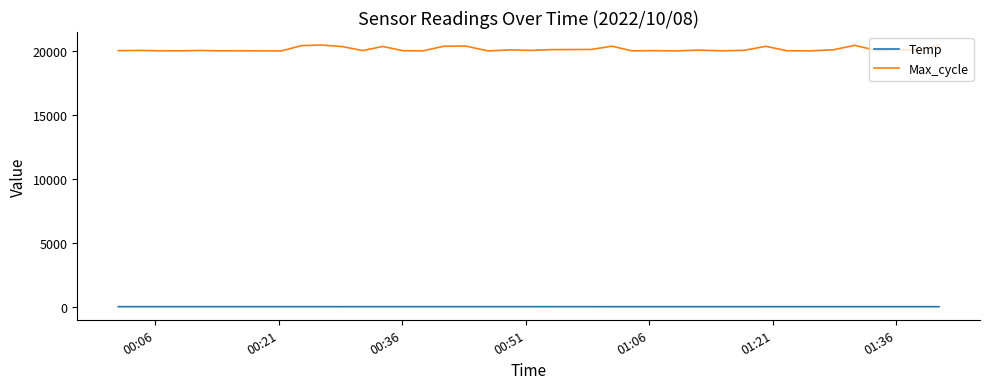

Which series has the widest spread of values?

Max_cycle